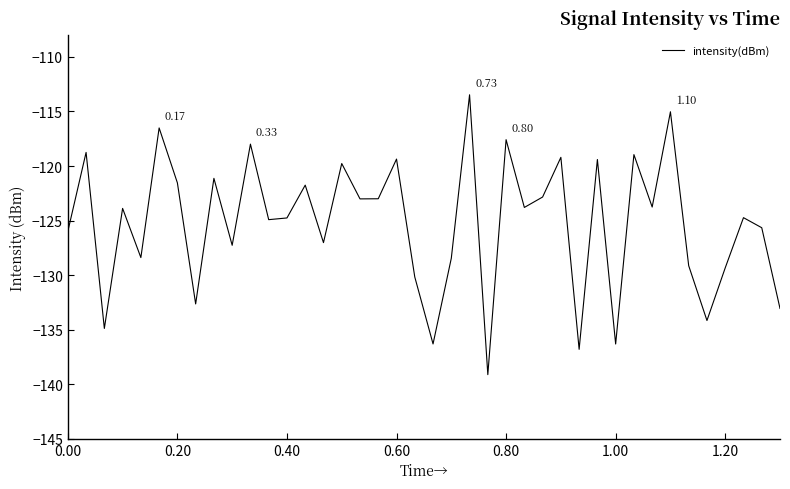

What is the difference between the maximum and minimum values?

25.7